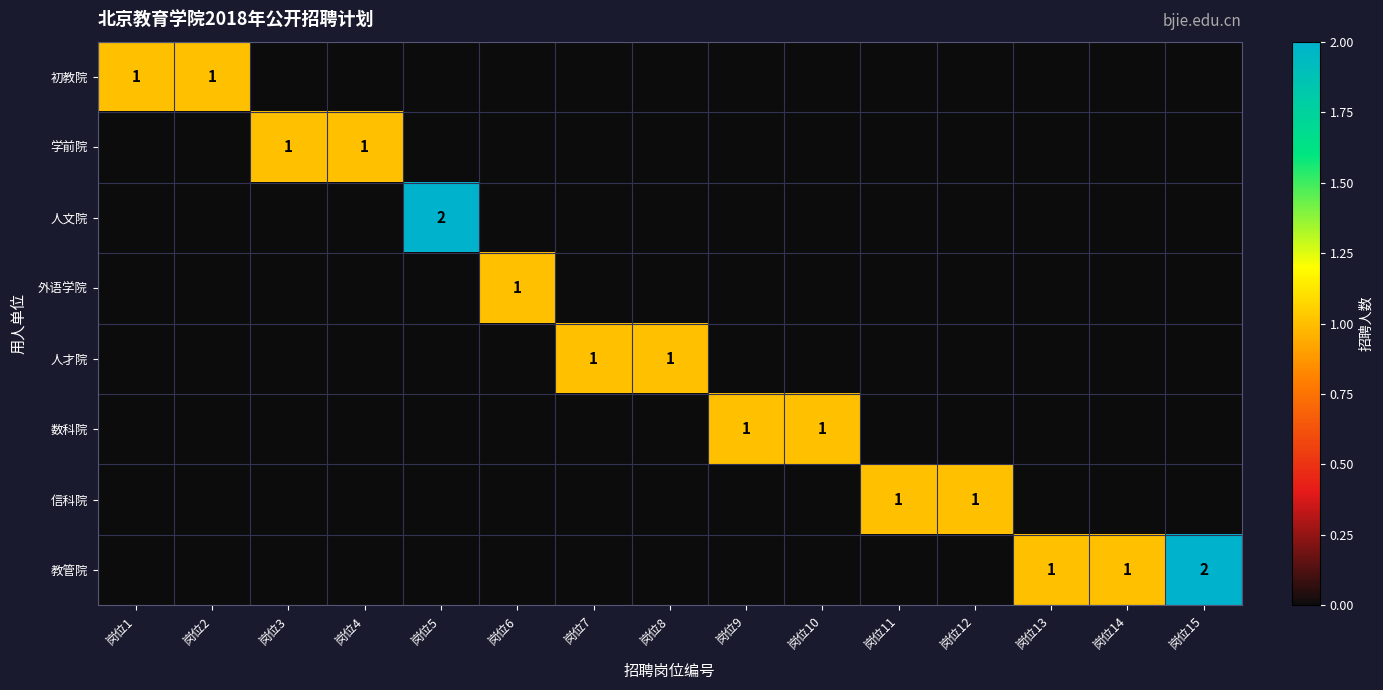

What is the difference between the 数科院 values at 岗位9 and 岗位3?

1